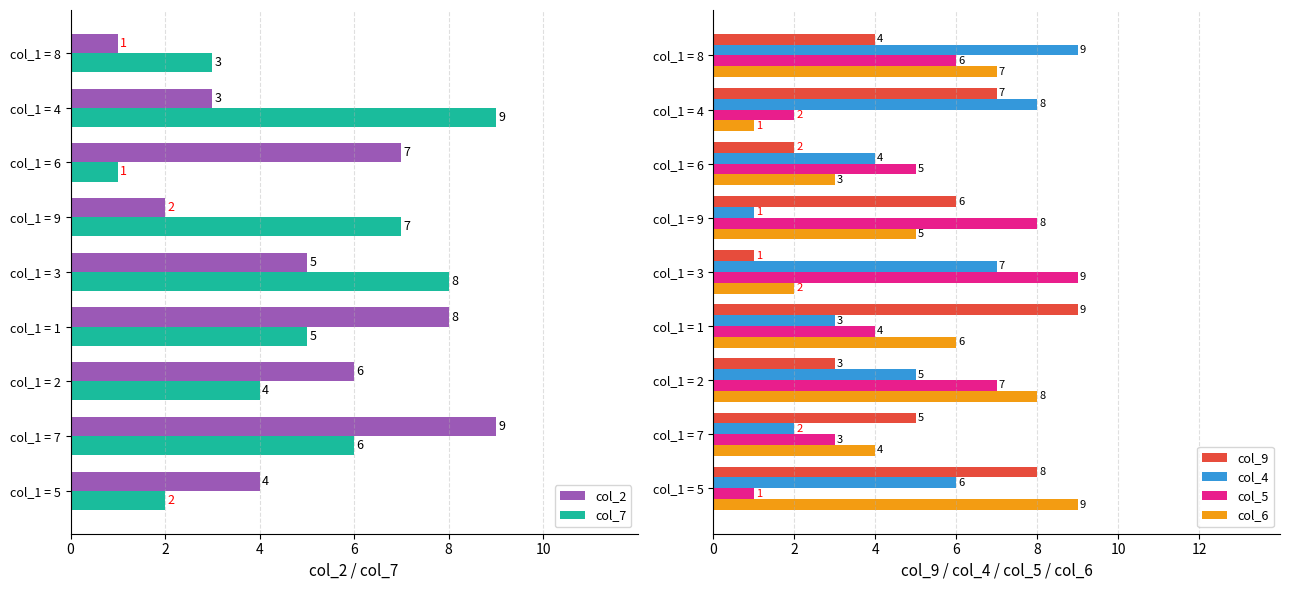

What is the sum of all col_4 values?

45